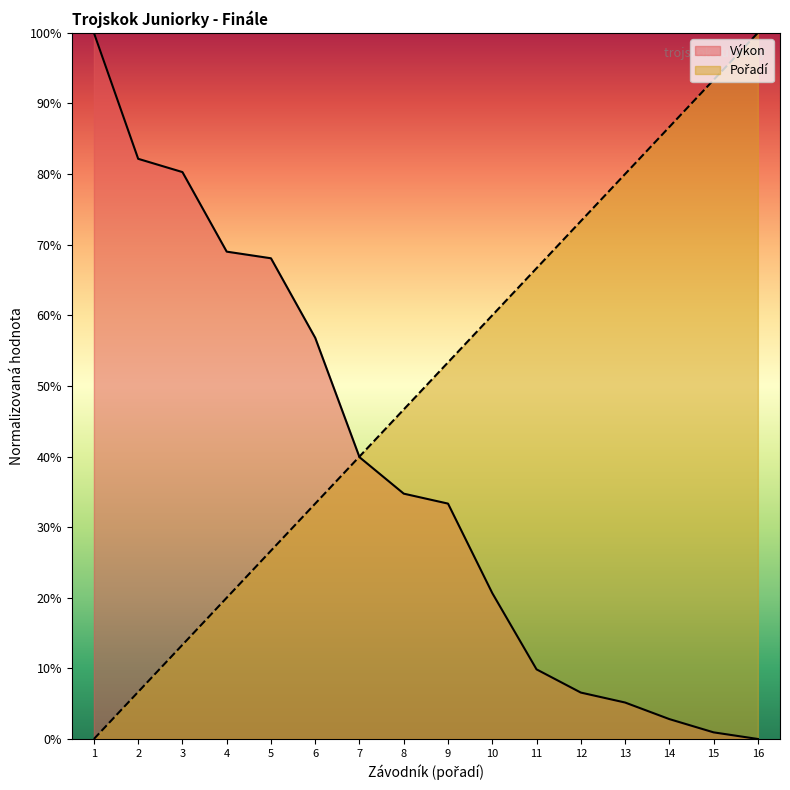

What is the difference between the Výkon values at 5 and 7?

28.2